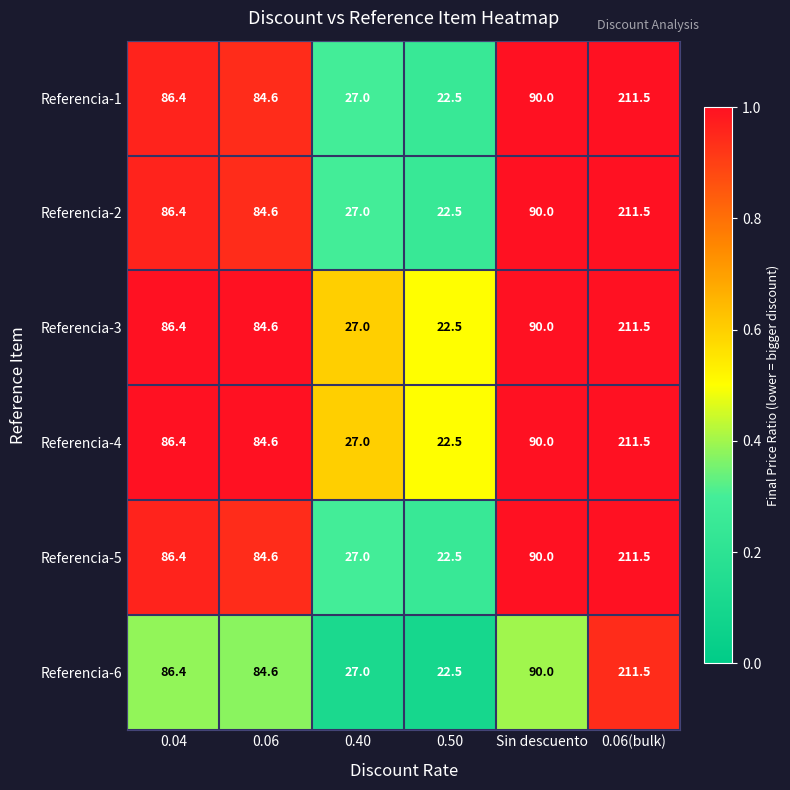

What is the average value of the Referencia-5 series?

87.0